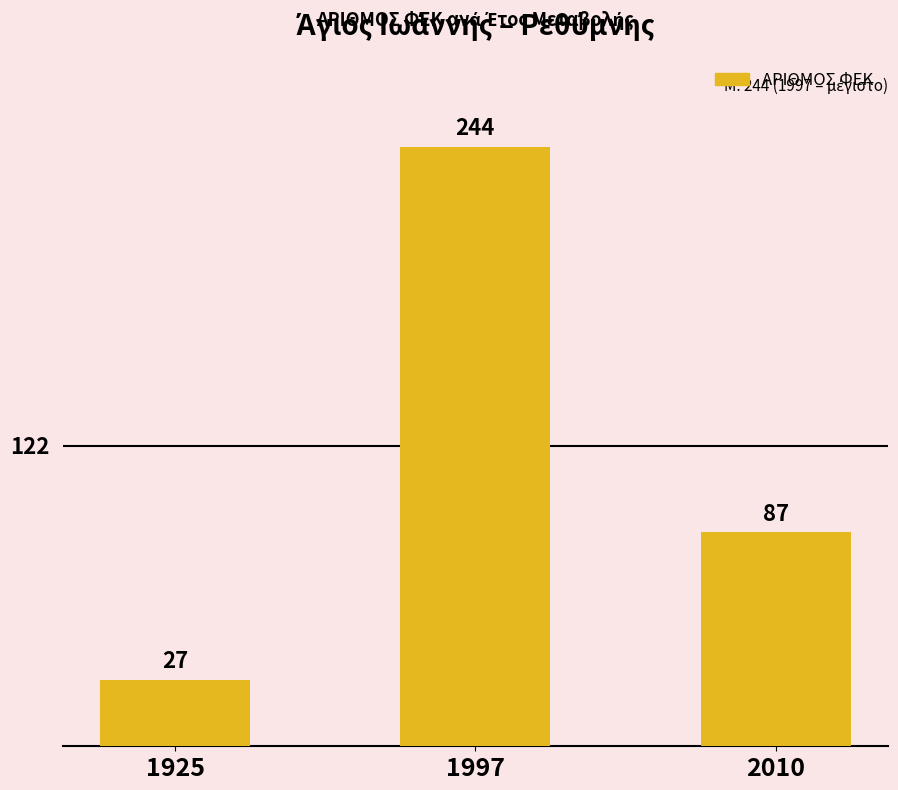

What is the value of the 2nd bar from the left?

244